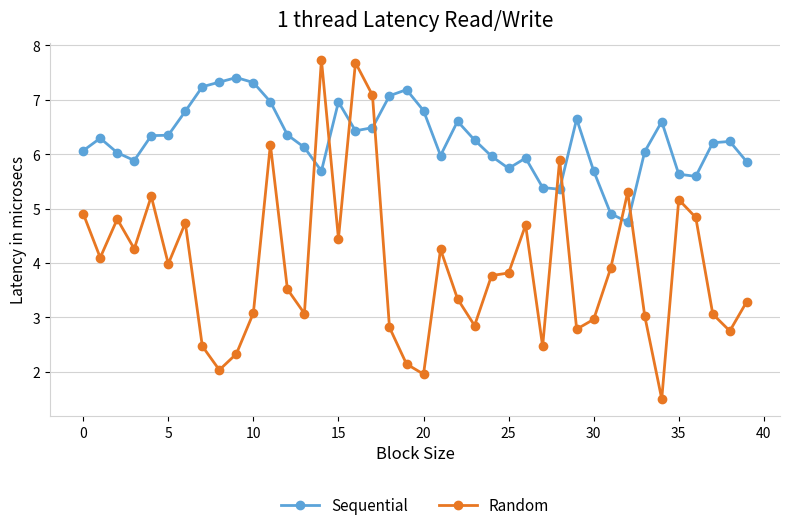

At how many categories does at least one series exceed 5?

39